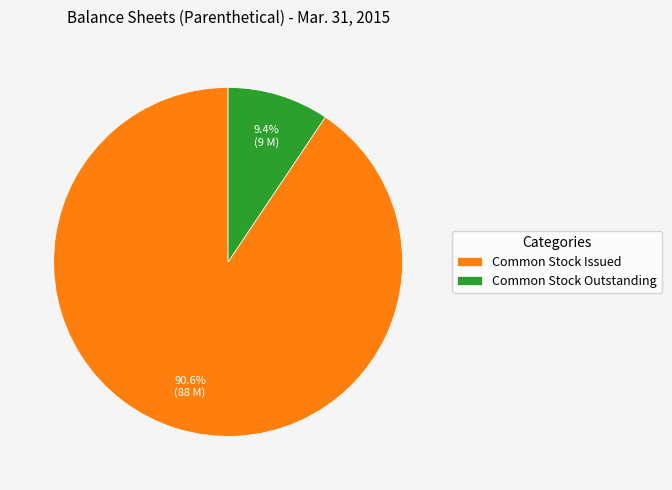

The Common Stock Outstanding slice represents 1% of the pie. True or false?

False